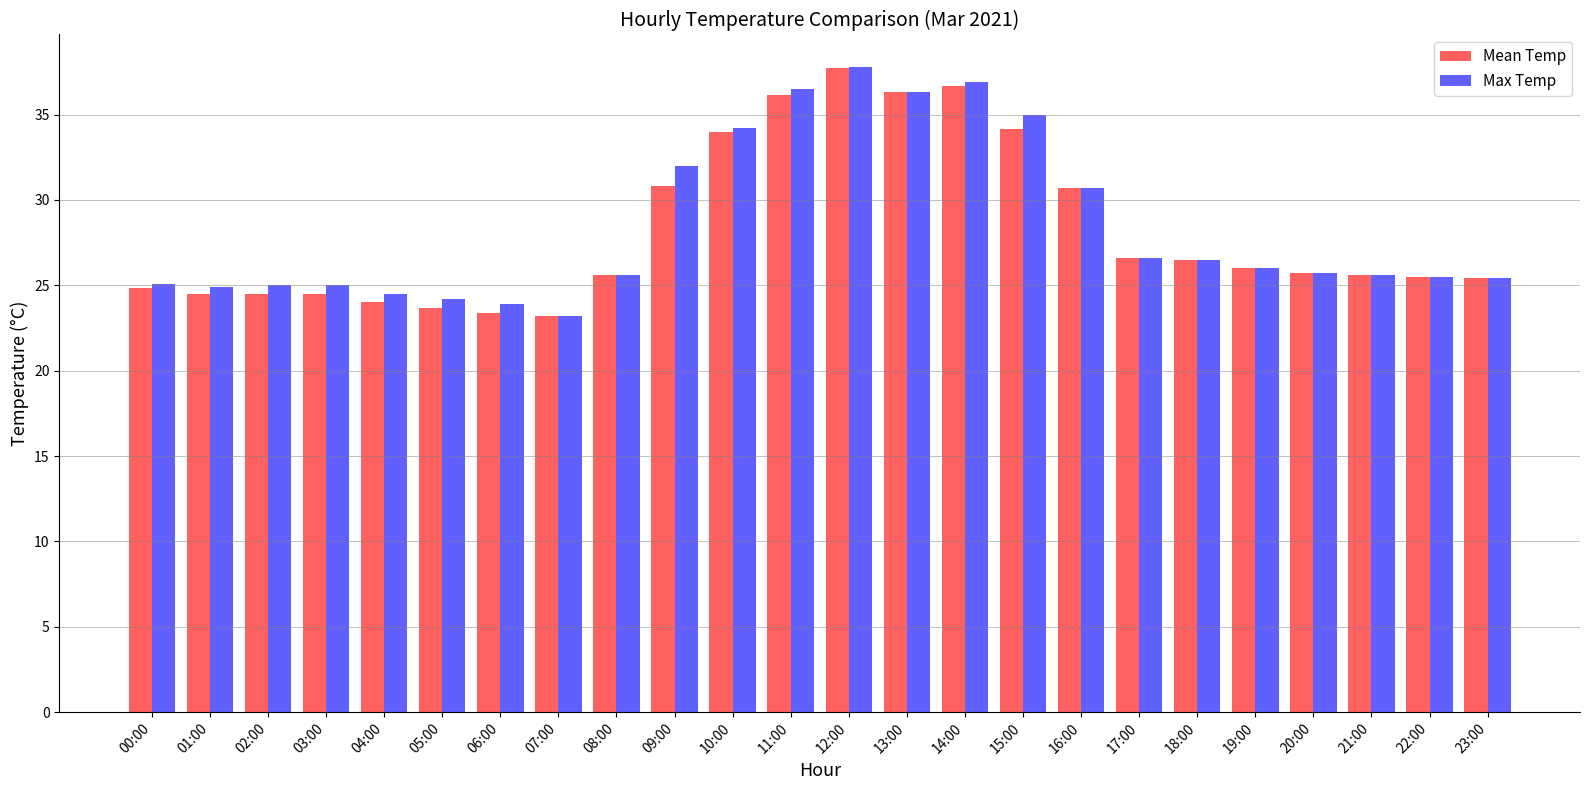

What is the average value of the Mean Temp series?

28.2